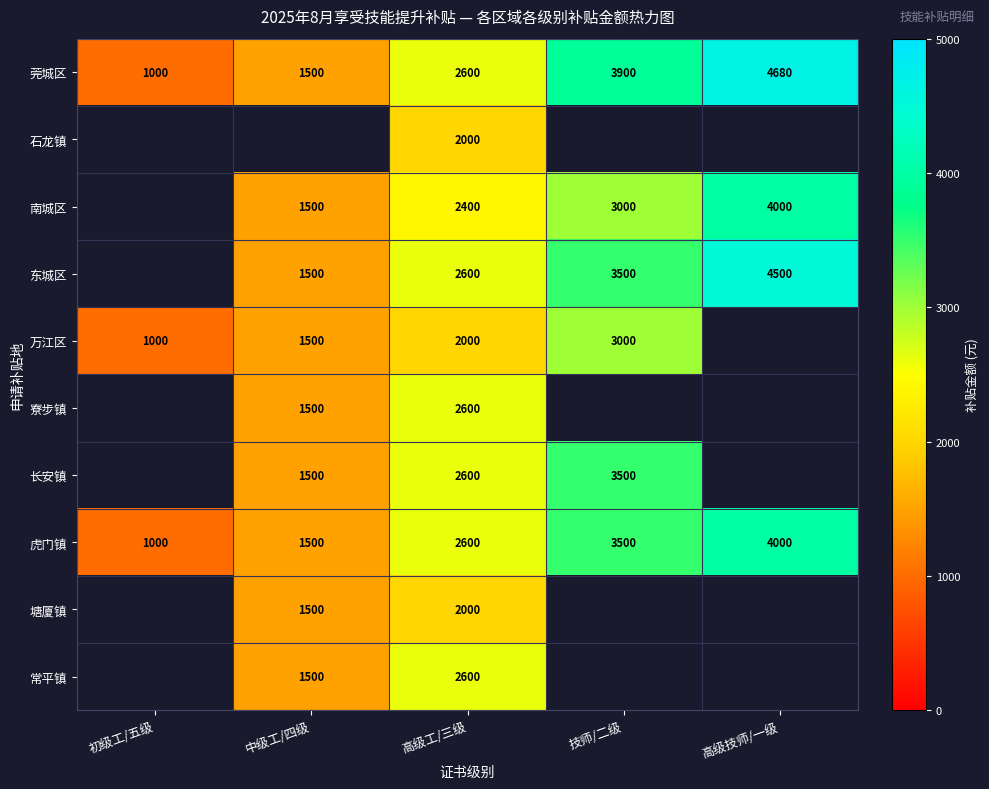

The 寮步镇 series shows 2600 at 高级工/三级. True or false?

True